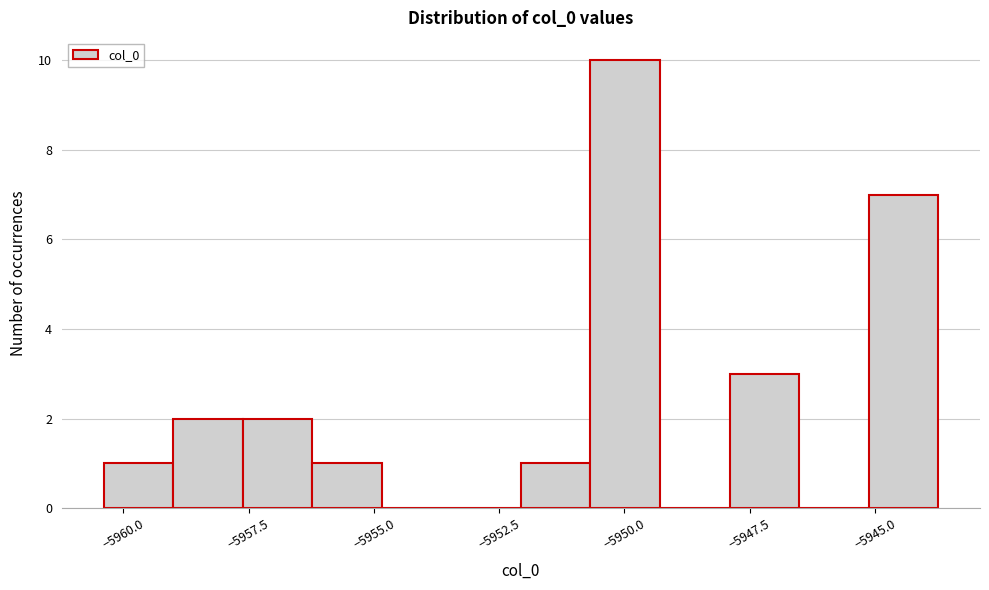

Read against the x-axis, roughly where is the centre of the tallest bar?

-5950.0